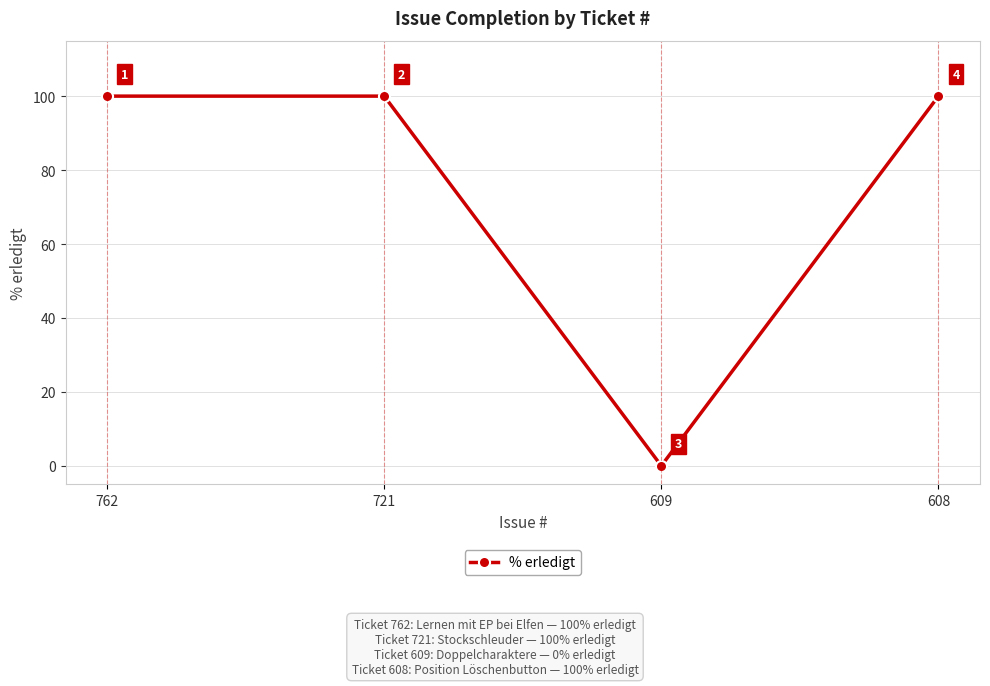

The value at 609 is 0. True or false?

True